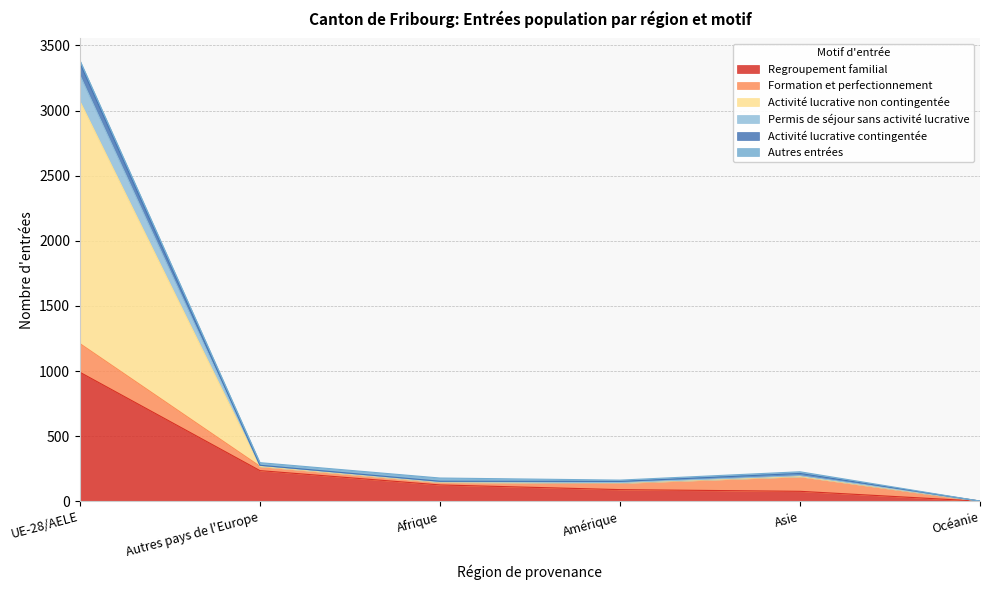

Does the chart have visible grid lines?

Yes